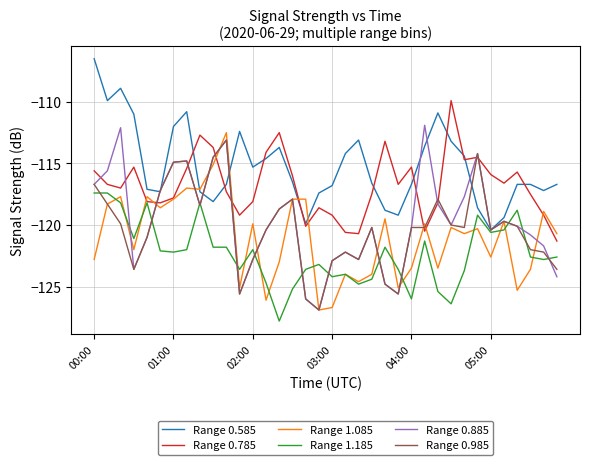

Rank the series by their maximum value, from lowest to highest.

Range 1.185, Range 0.985, Range 1.085, Range 0.885, Range 0.785, Range 0.585